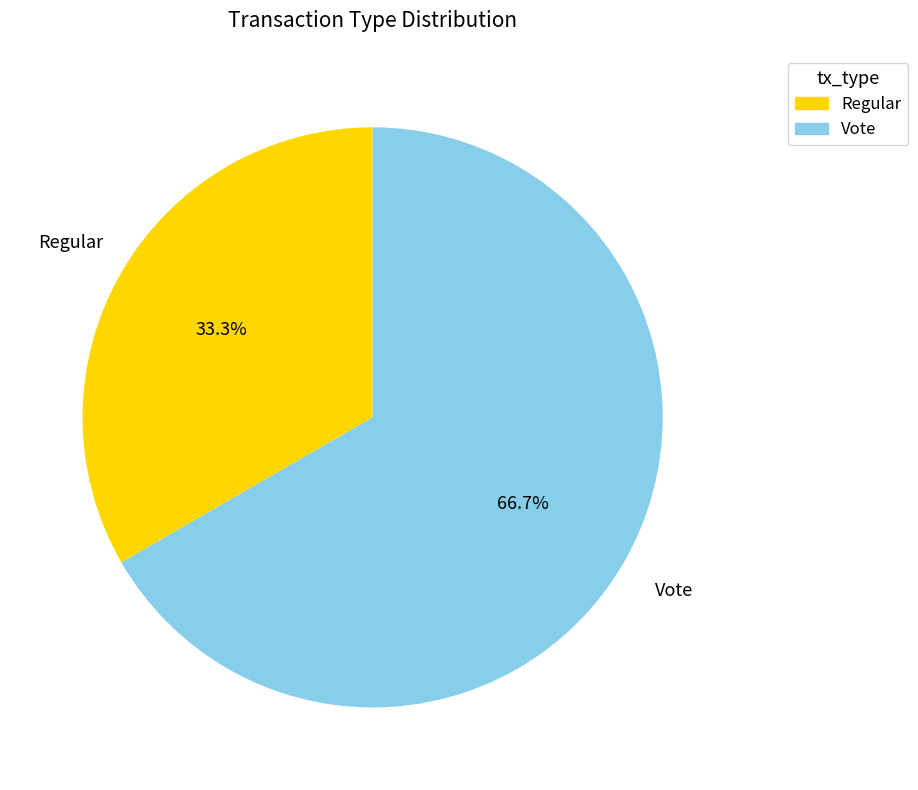

The Regular slice represents 22% of the pie. True or false?

False